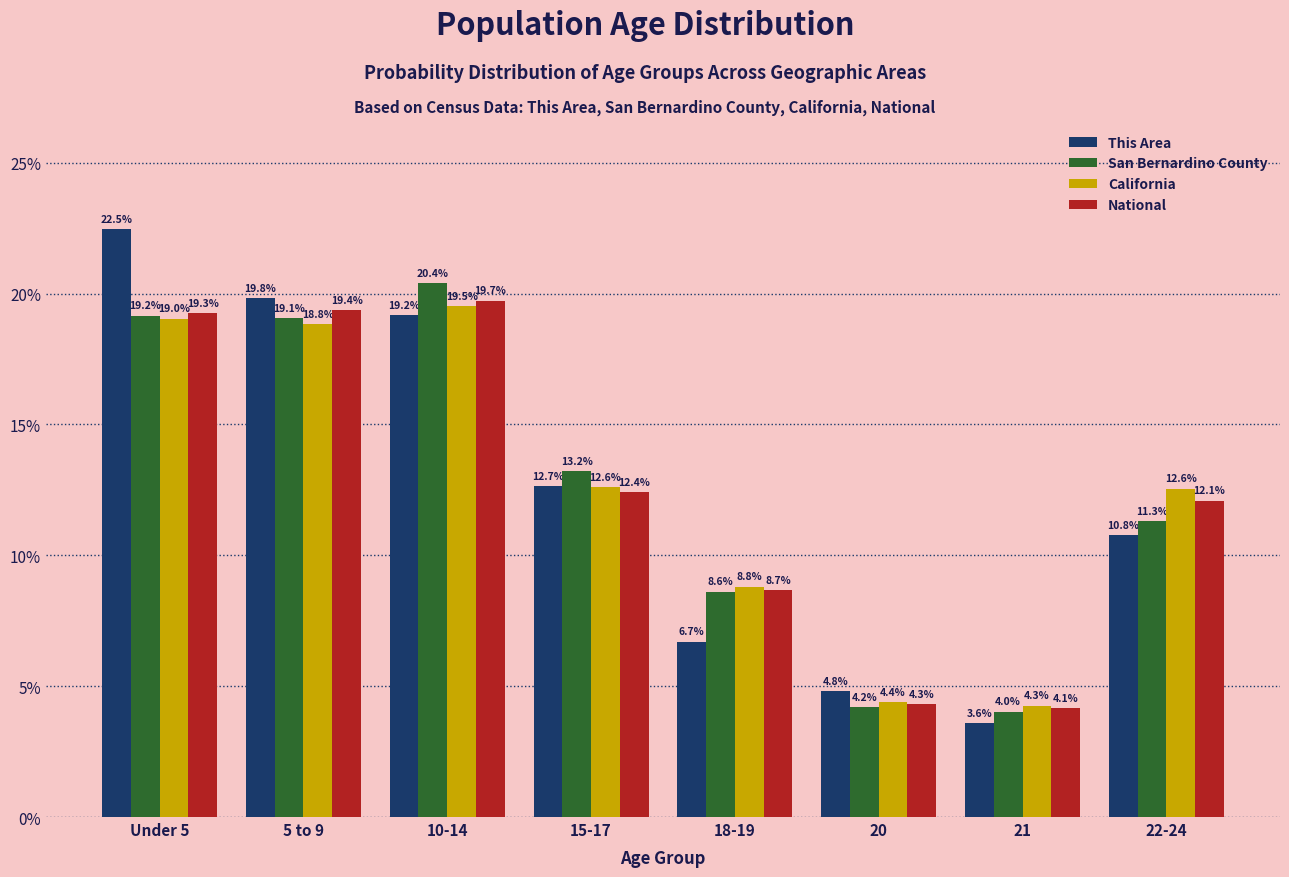

Reading left to right, what are all the values shown in this chart?

This Area: Under 5=22.5	5 to 9=19.8	10-14=19.2	15-17=12.7	18-19=6.7	20=4.8	21=3.6	22-24=10.8
San Bernardino County: Under 5=19.2	5 to 9=19.1	10-14=20.4	15-17=13.2	18-19=8.6	20=4.2	21=4.0	22-24=11.3
California: Under 5=19.0	5 to 9=18.8	10-14=19.5	15-17=12.6	18-19=8.8	20=4.4	21=4.3	22-24=12.6
National: Under 5=19.3	5 to 9=19.4	10-14=19.7	15-17=12.4	18-19=8.7	20=4.3	21=4.1	22-24=12.1